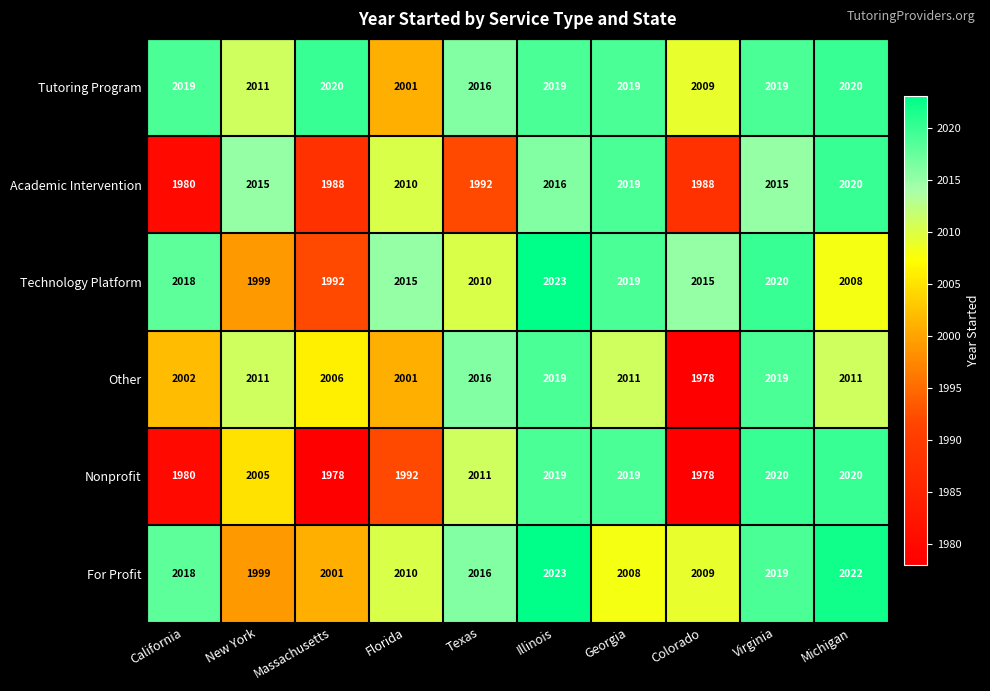

List the labels in order of For Profit value, largest first.

Illinois, Michigan, Virginia, California, Texas, Florida, Colorado, Georgia, Massachusetts, New York